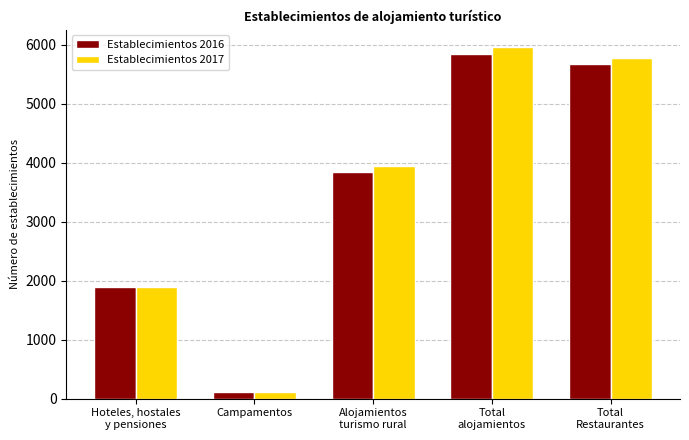

At how many categories does at least one series exceed 2016?

3